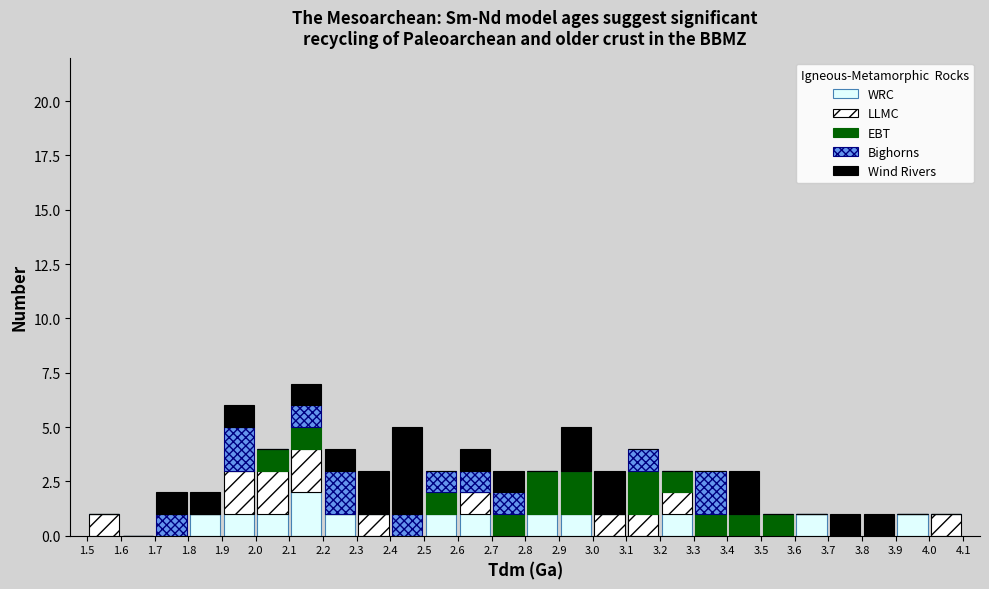

What is the total height of the stacked bar covering 3.6 to 3.7 on the x-axis? The values are not printed on the chart, so give them approximately, as read against the axis.

1